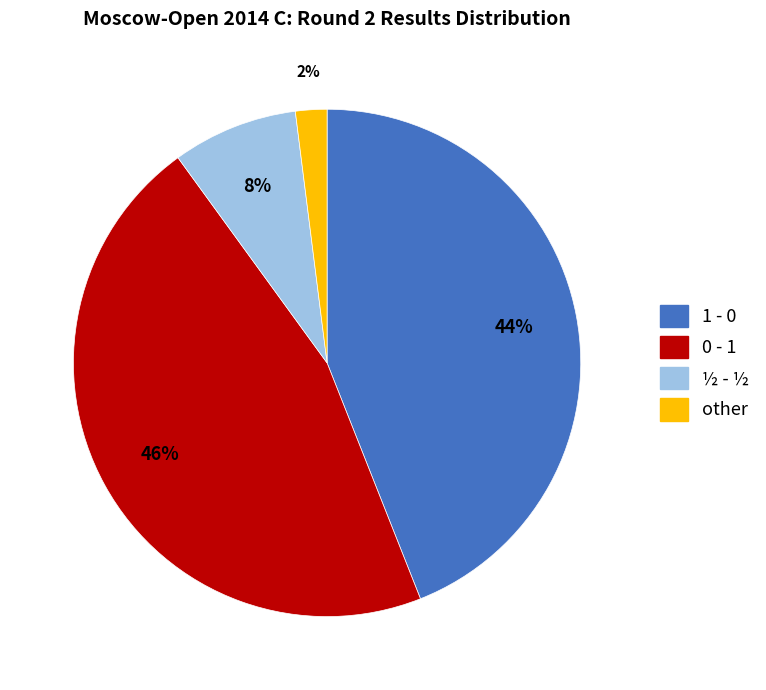

Is the sum of ½ - ½ and 0 - 1 greater than half?

Yes